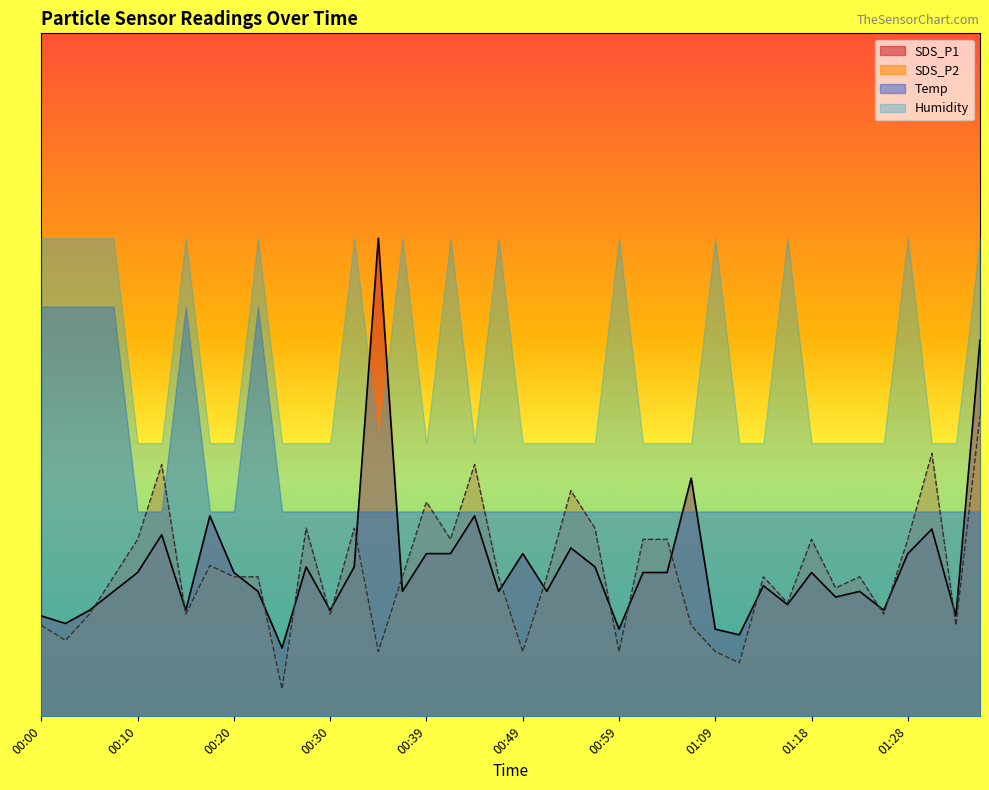

What position from the right is 00:17?

33